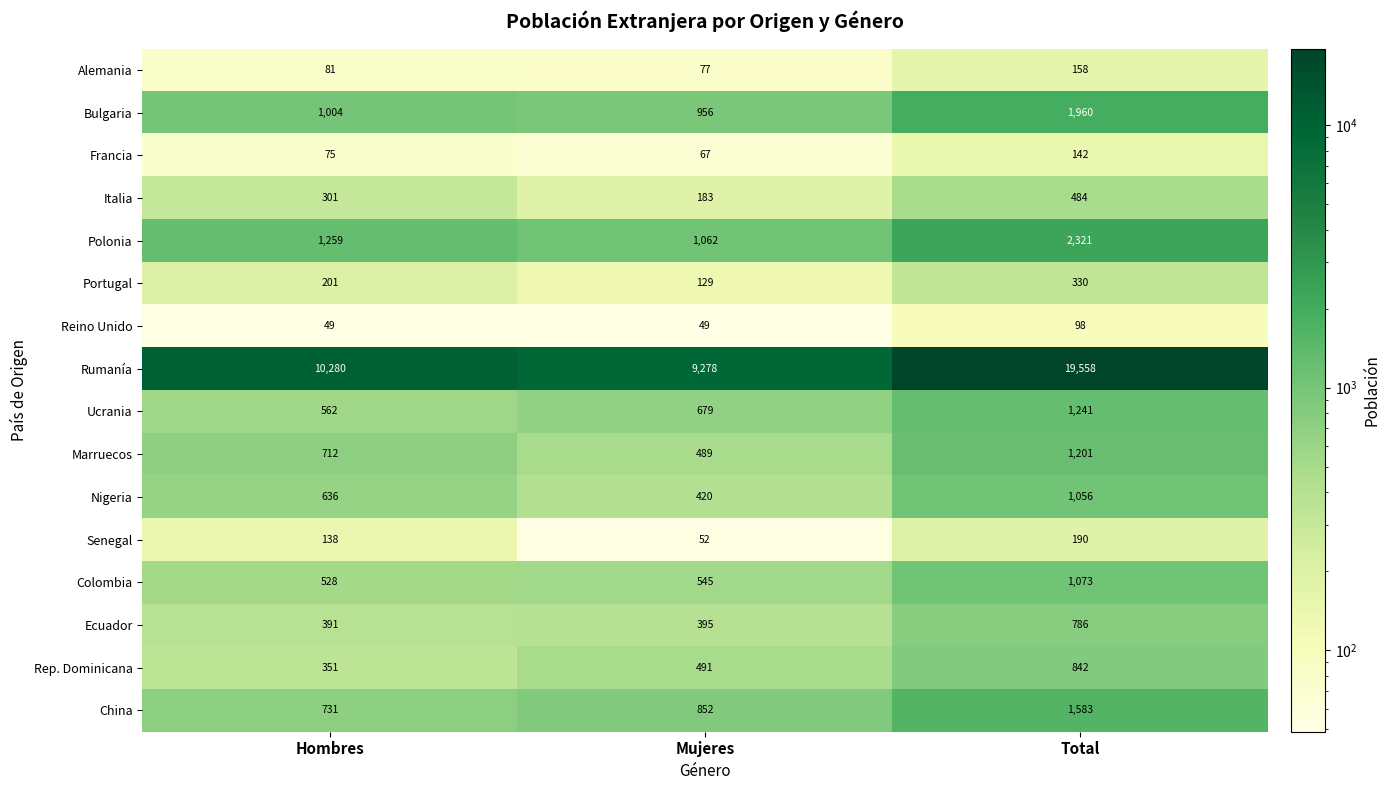

Between Mujeres and Total, which series saw the biggest shift?

Rumanía